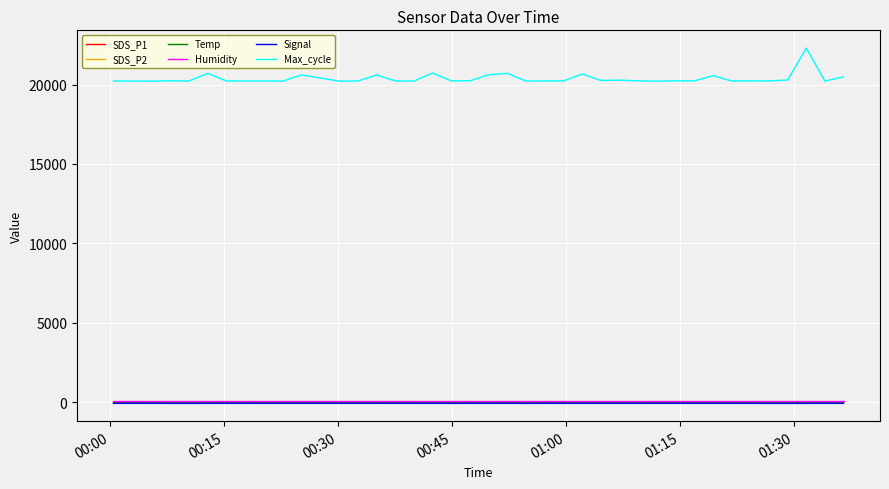

Which series has the widest spread of values?

Max_cycle